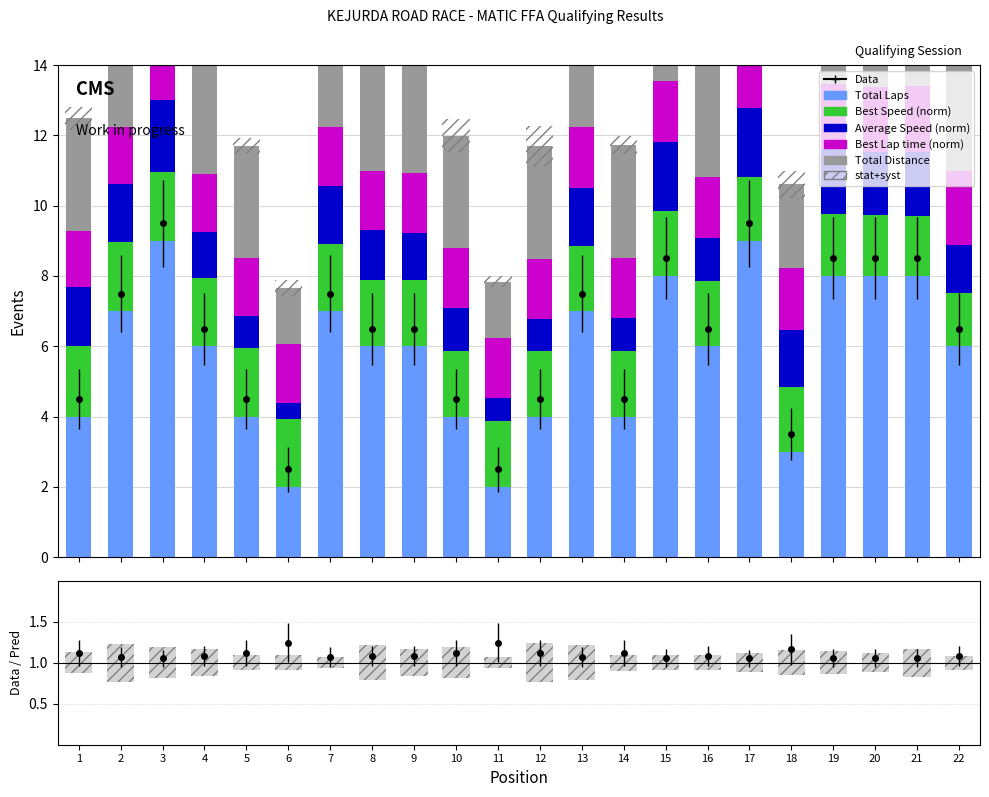

How many data points does each series have?

22